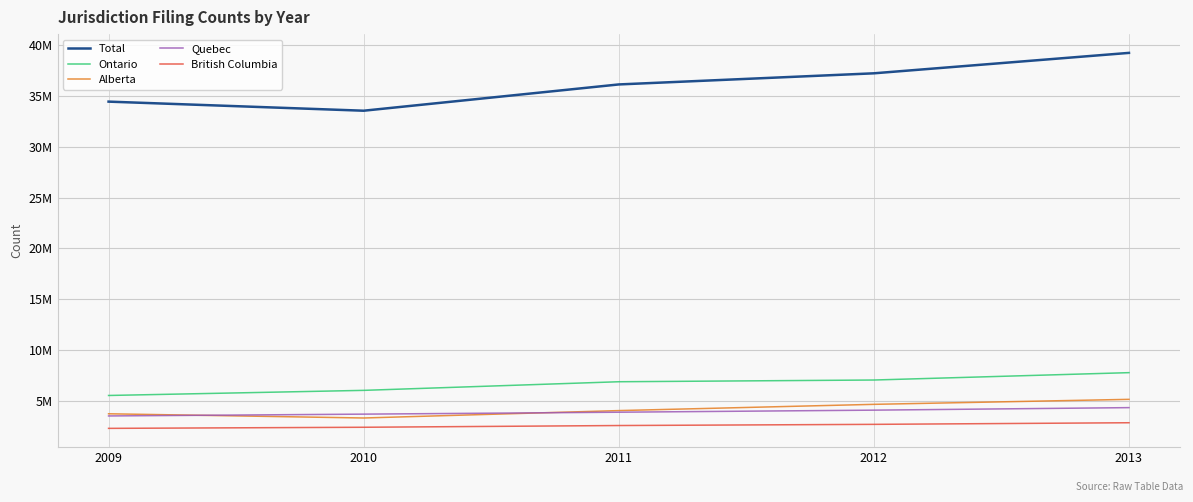

List the labels in order of Total value, largest first.

2013, 2012, 2011, 2009, 2010